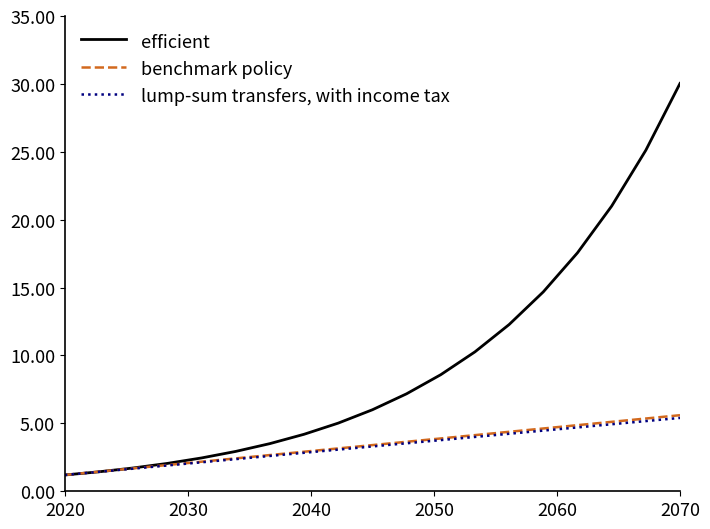

Which series has the largest total across all categories?

efficient